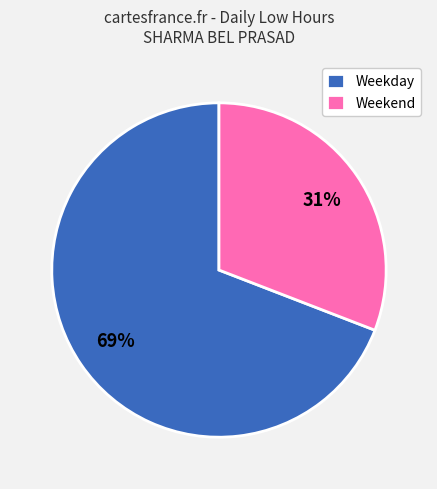

Which category has the biggest portion of the pie?

Weekday